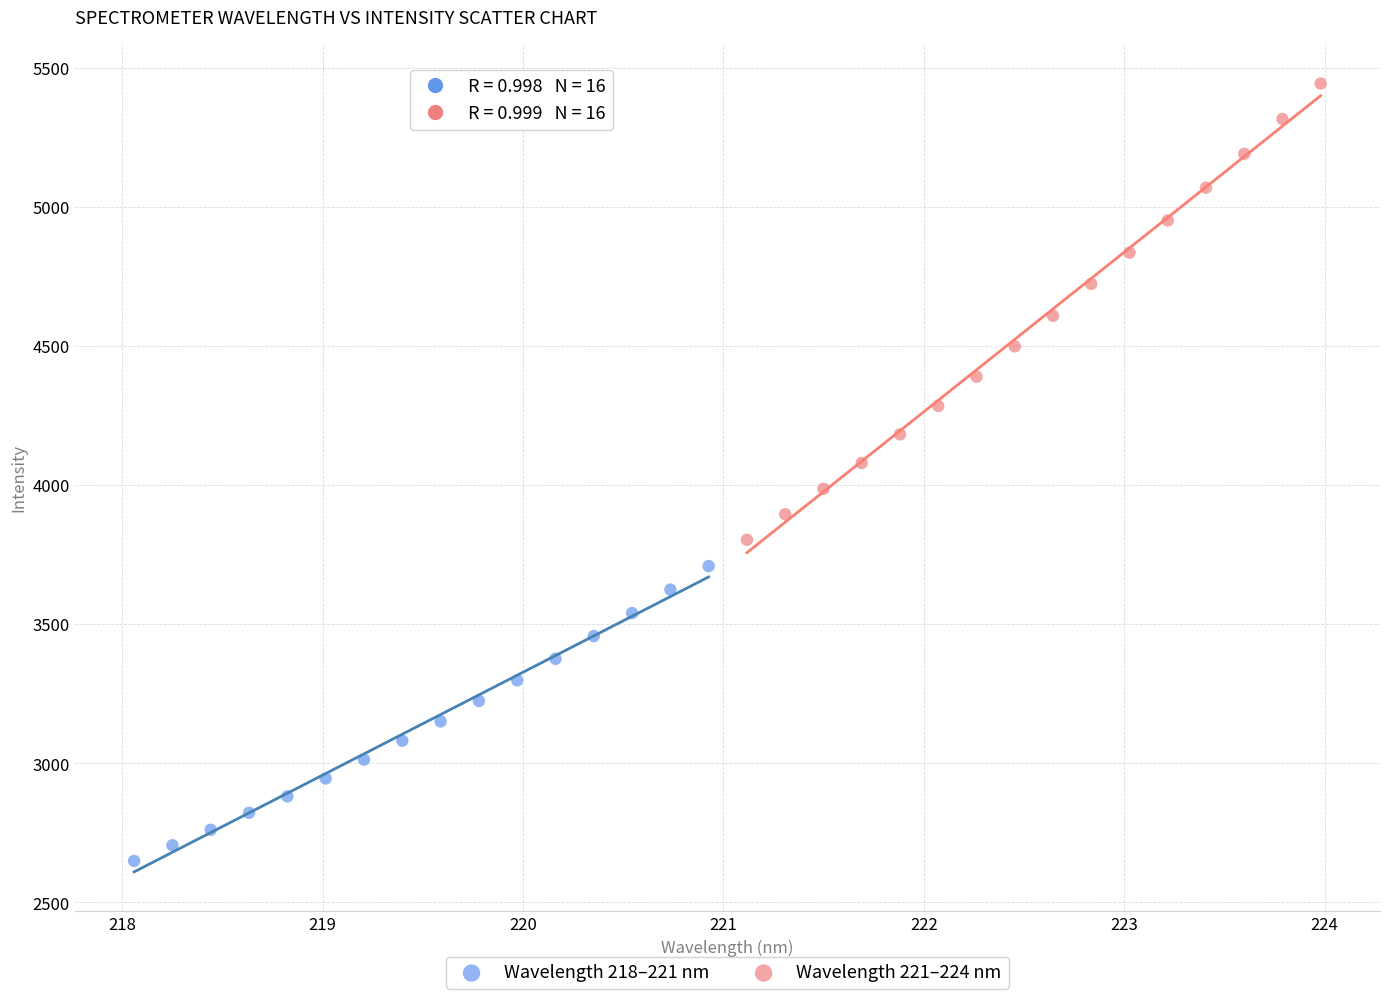

Which series reaches the minimum Y coordinate?

Wavelength 218–221 nm